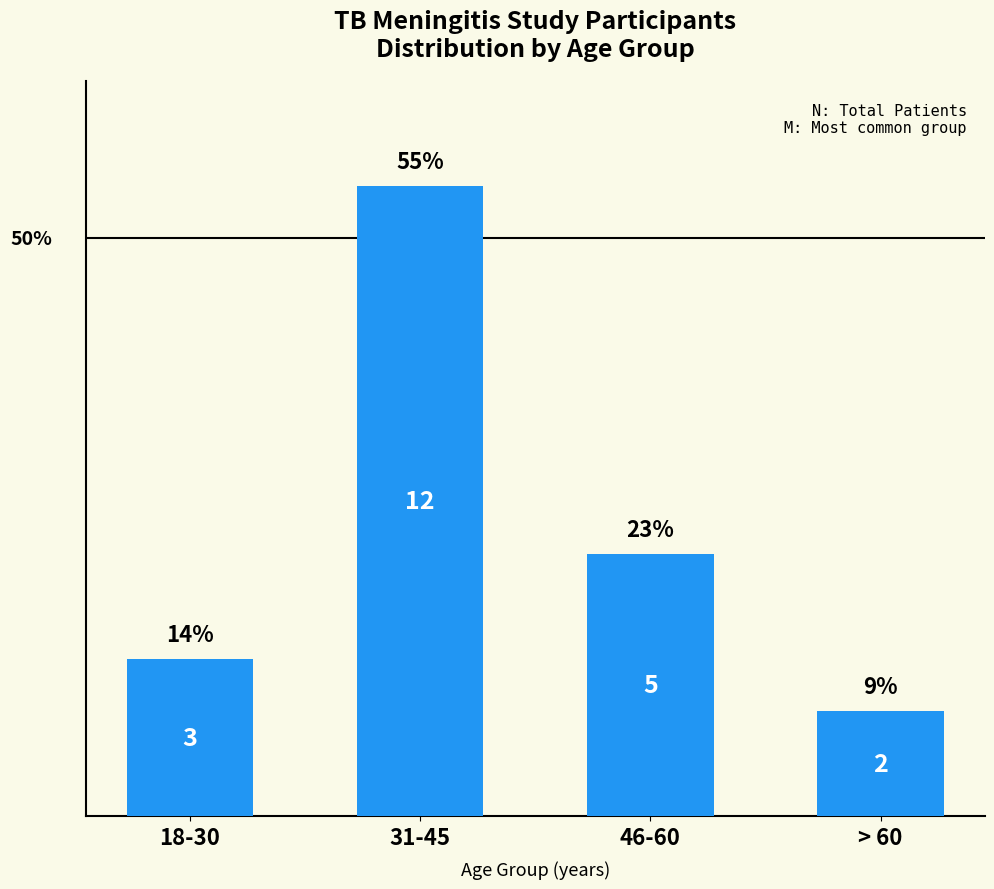

What is the label of the 3rd bar from the right?

31-45